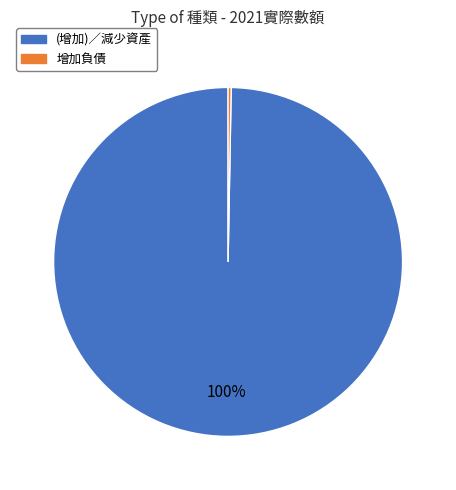

Rank the categories by value from highest to lowest.

(增加)／減少資產, 增加負債